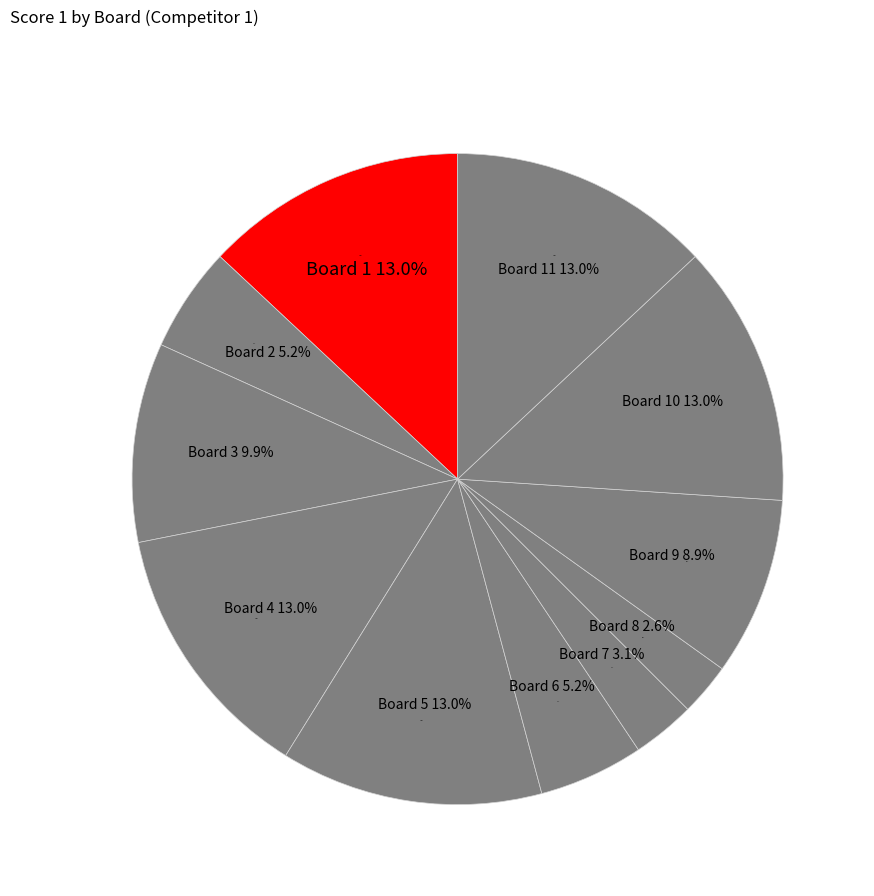

How much of the chart is everything except 11?

87.0%